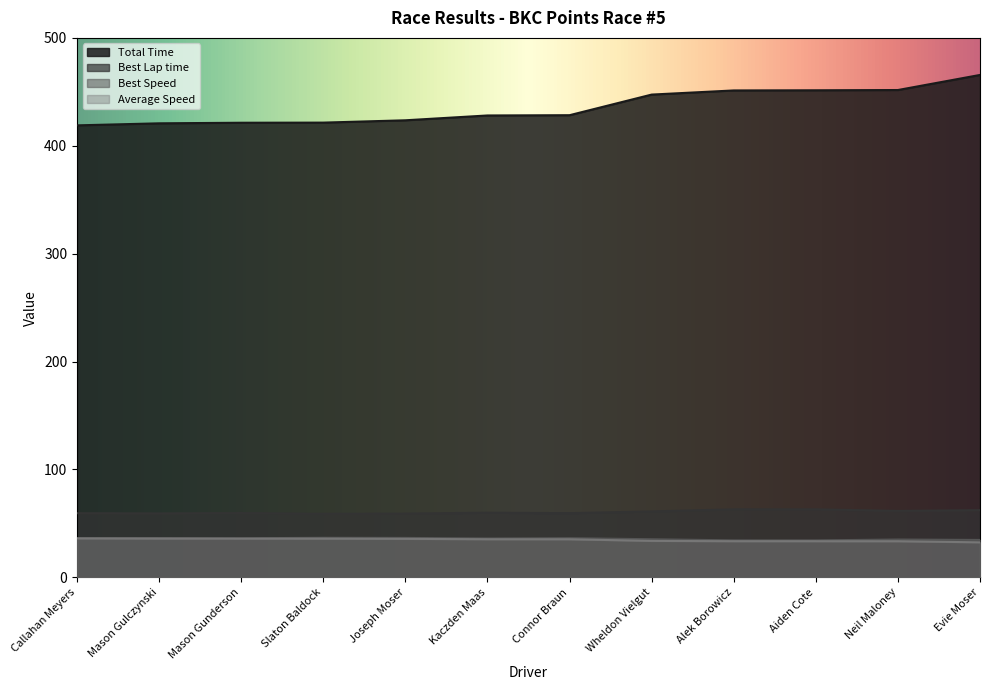

At which category is the sum across all series the highest?

Evie Moser